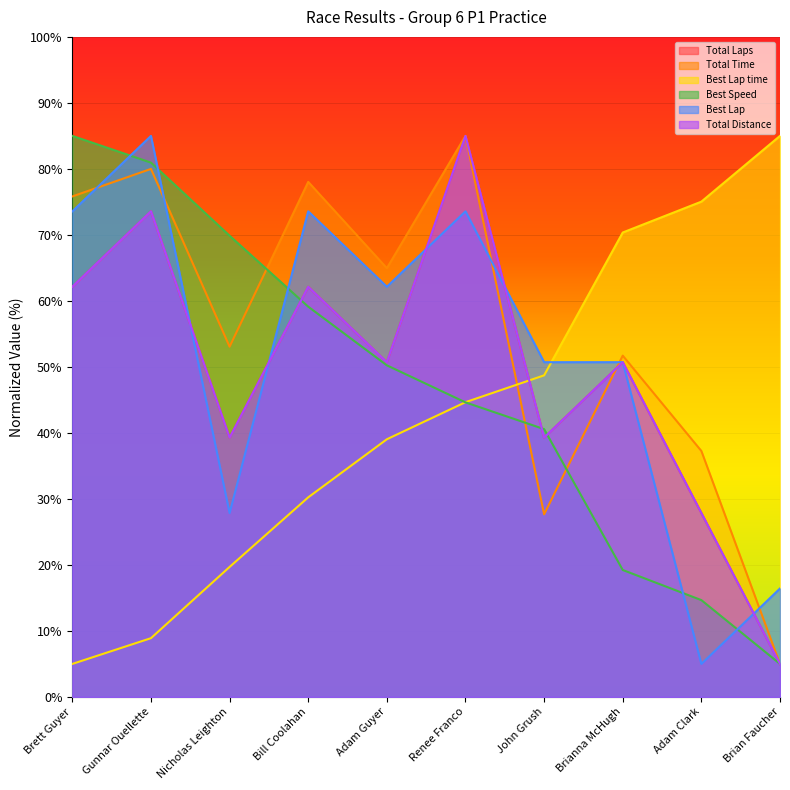

What is the average value of the Best Lap time series?

42.7